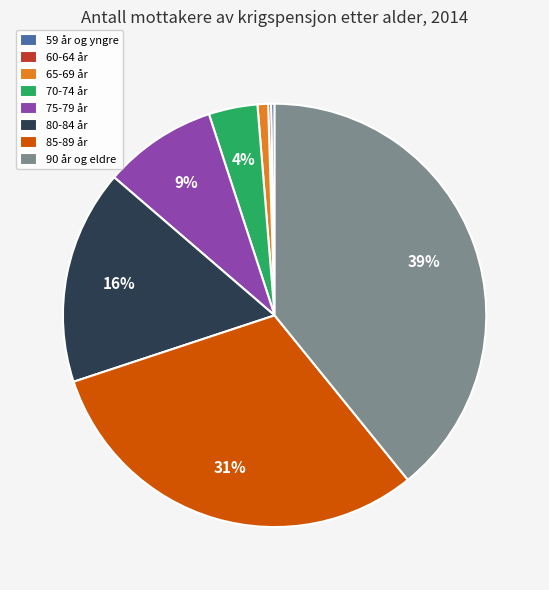

Which slice is the largest?

90 år og eldre